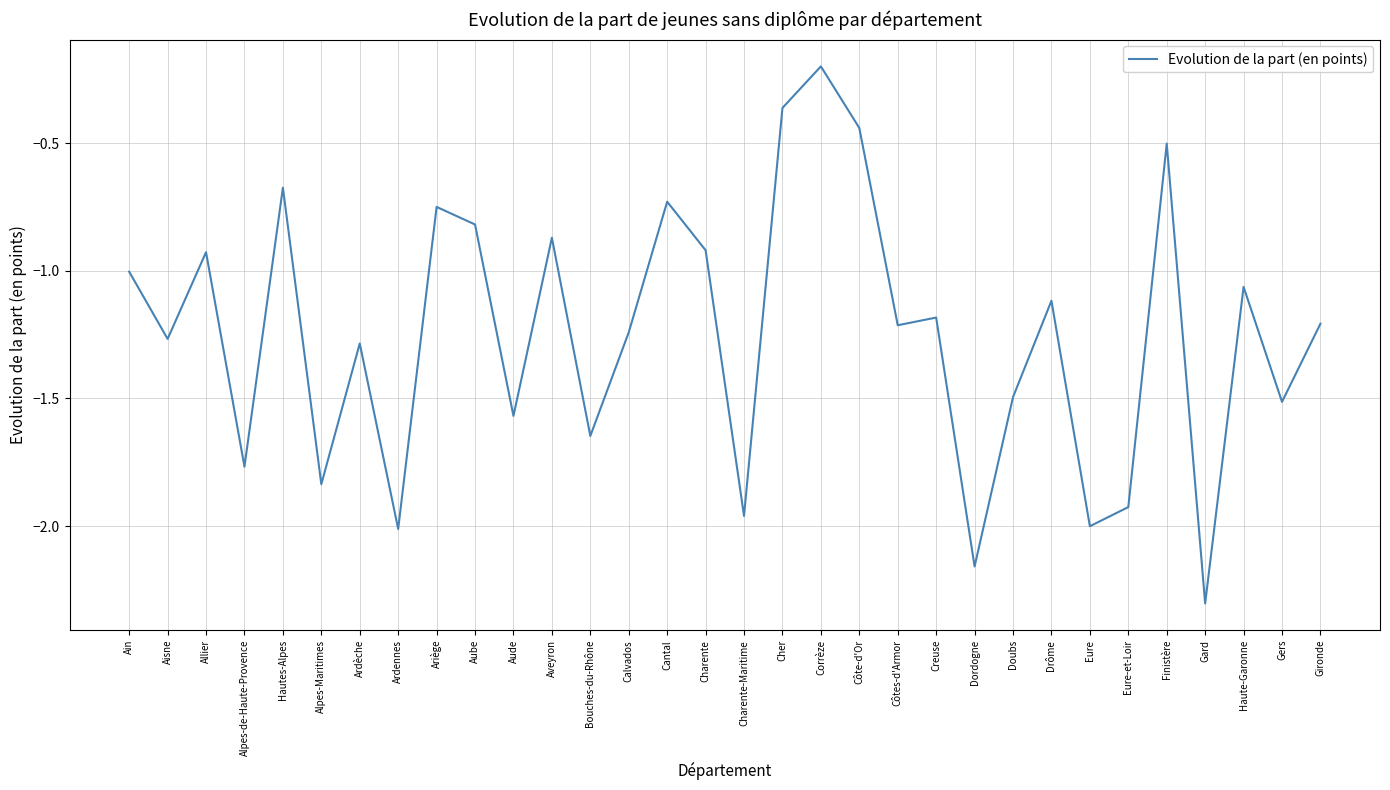

Where is the data nearest to the value -1?

Ain